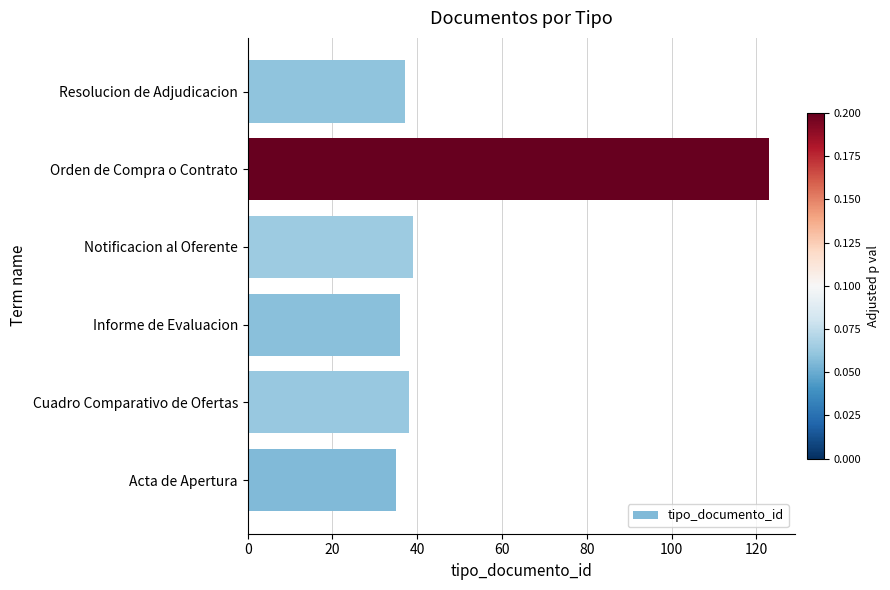

The chart shows a value of 63 at Notificacion al Oferente. True or false?

False